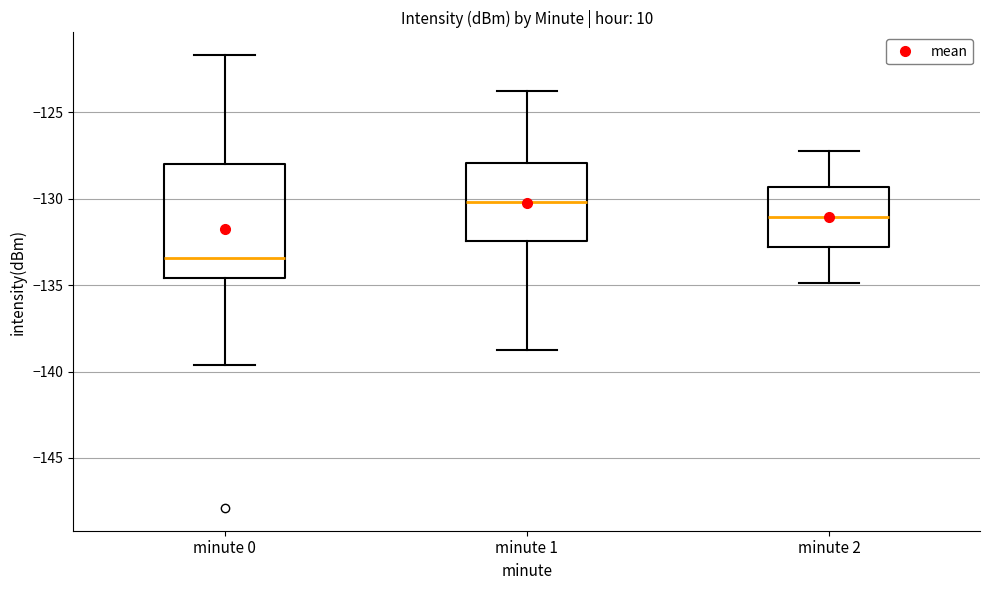

Where is the lower edge of the box for minute 1 on the y-axis? The values are not printed on the chart, so give them approximately, as read against the axis.

-132.5